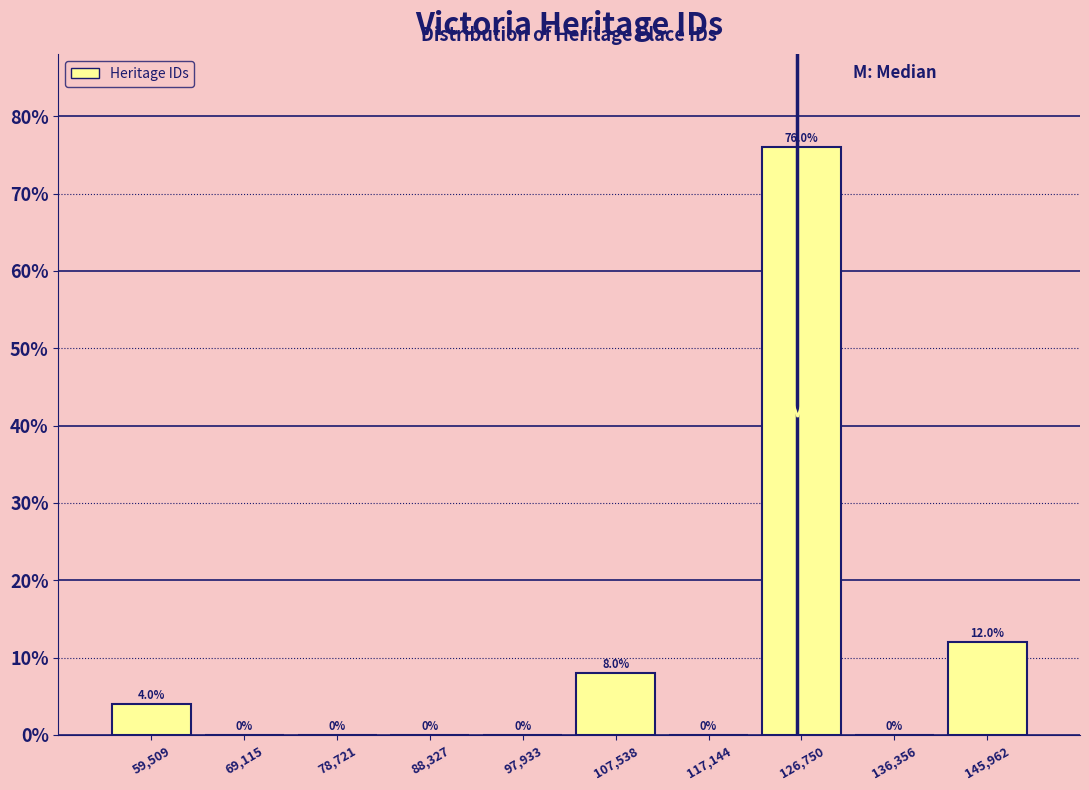

Reading left to right, list every bar in this chart as the range it spans on the x-axis followed by its height. The bar edges are not printed on the chart, so give them approximately, as read against the axis.

55000 to 64000: 4.0
64000 to 74000: 0.0
74000 to 84000: 0.0
84000 to 93000: 0.0
93000 to 103000: 0.0
103000 to 112000: 8.0
112000 to 122000: 0.0
122000 to 132000: 76.0
132000 to 141000: 0.0
141000 to 151000: 12.0